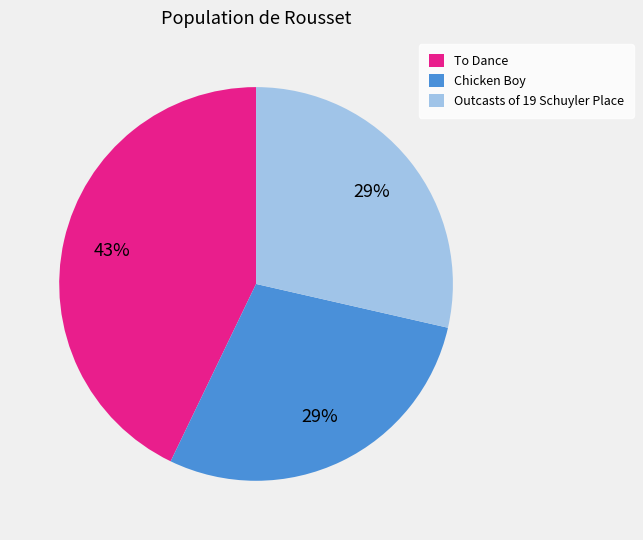

Does To Dance account for over 50% of the chart?

No